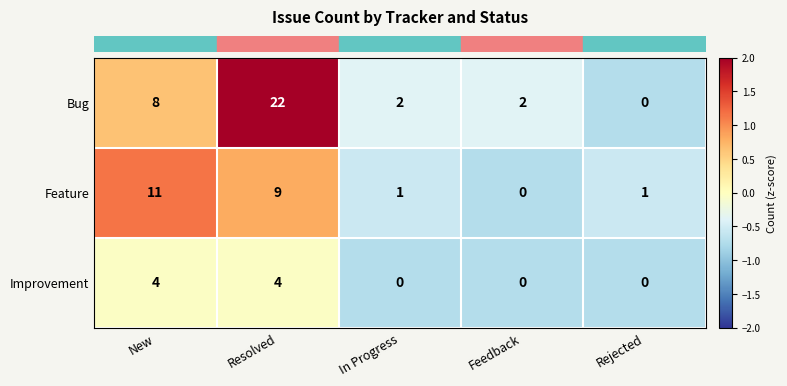

What is the sum of the Bug values at New and Feedback?

10